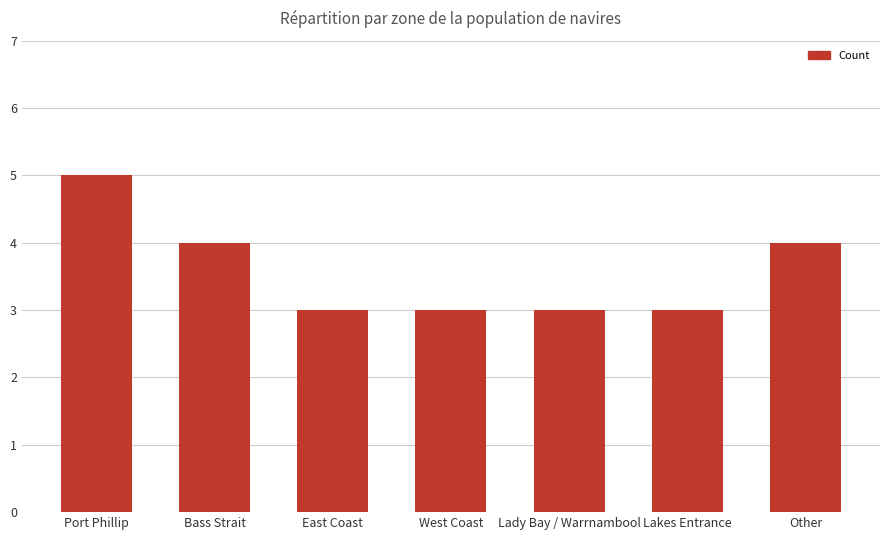

Count the values in the range 3 to 4.

6